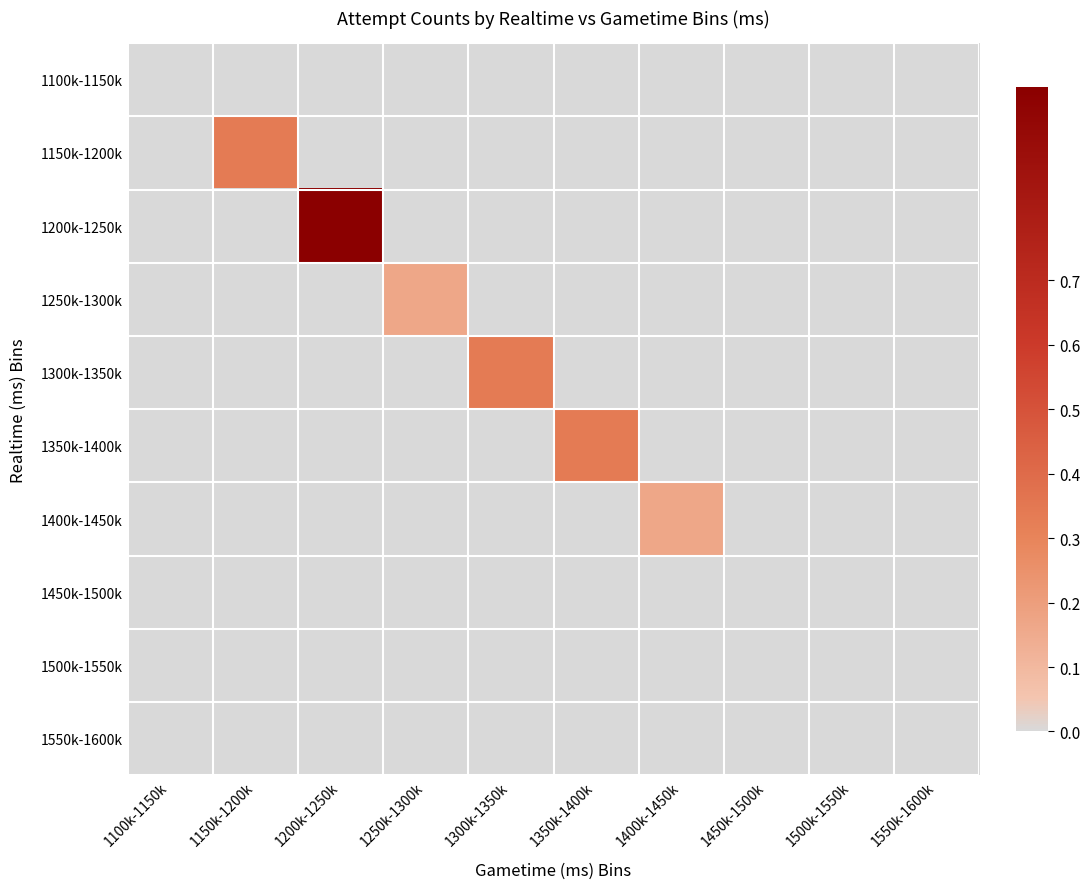

Reading left to right, extract all data points from this chart.

1100k-1150k: 1100k-1150k=0.0	1150k-1200k=0.0	1200k-1250k=0.0	1250k-1300k=0.0	1300k-1350k=0.0	1350k-1400k=0.0	1400k-1450k=0.0	1450k-1500k=0.0	1500k-1550k=0.0	1550k-1600k=0.0
1150k-1200k: 1100k-1150k=0.0	1150k-1200k=0.3	1200k-1250k=0.0	1250k-1300k=0.0	1300k-1350k=0.0	1350k-1400k=0.0	1400k-1450k=0.0	1450k-1500k=0.0	1500k-1550k=0.0	1550k-1600k=0.0
1200k-1250k: 1100k-1150k=0.0	1150k-1200k=0.0	1200k-1250k=1.0	1250k-1300k=0.0	1300k-1350k=0.0	1350k-1400k=0.0	1400k-1450k=0.0	1450k-1500k=0.0	1500k-1550k=0.0	1550k-1600k=0.0
1250k-1300k: 1100k-1150k=0.0	1150k-1200k=0.0	1200k-1250k=0.0	1250k-1300k=0.2	1300k-1350k=0.0	1350k-1400k=0.0	1400k-1450k=0.0	1450k-1500k=0.0	1500k-1550k=0.0	1550k-1600k=0.0
1300k-1350k: 1100k-1150k=0.0	1150k-1200k=0.0	1200k-1250k=0.0	1250k-1300k=0.0	1300k-1350k=0.3	1350k-1400k=0.0	1400k-1450k=0.0	1450k-1500k=0.0	1500k-1550k=0.0	1550k-1600k=0.0
1350k-1400k: 1100k-1150k=0.0	1150k-1200k=0.0	1200k-1250k=0.0	1250k-1300k=0.0	1300k-1350k=0.0	1350k-1400k=0.3	1400k-1450k=0.0	1450k-1500k=0.0	1500k-1550k=0.0	1550k-1600k=0.0
1400k-1450k: 1100k-1150k=0.0	1150k-1200k=0.0	1200k-1250k=0.0	1250k-1300k=0.0	1300k-1350k=0.0	1350k-1400k=0.0	1400k-1450k=0.2	1450k-1500k=0.0	1500k-1550k=0.0	1550k-1600k=0.0
1450k-1500k: 1100k-1150k=0.0	1150k-1200k=0.0	1200k-1250k=0.0	1250k-1300k=0.0	1300k-1350k=0.0	1350k-1400k=0.0	1400k-1450k=0.0	1450k-1500k=0.0	1500k-1550k=0.0	1550k-1600k=0.0
1500k-1550k: 1100k-1150k=0.0	1150k-1200k=0.0	1200k-1250k=0.0	1250k-1300k=0.0	1300k-1350k=0.0	1350k-1400k=0.0	1400k-1450k=0.0	1450k-1500k=0.0	1500k-1550k=0.0	1550k-1600k=0.0
1550k-1600k: 1100k-1150k=0.0	1150k-1200k=0.0	1200k-1250k=0.0	1250k-1300k=0.0	1300k-1350k=0.0	1350k-1400k=0.0	1400k-1450k=0.0	1450k-1500k=0.0	1500k-1550k=0.0	1550k-1600k=0.0